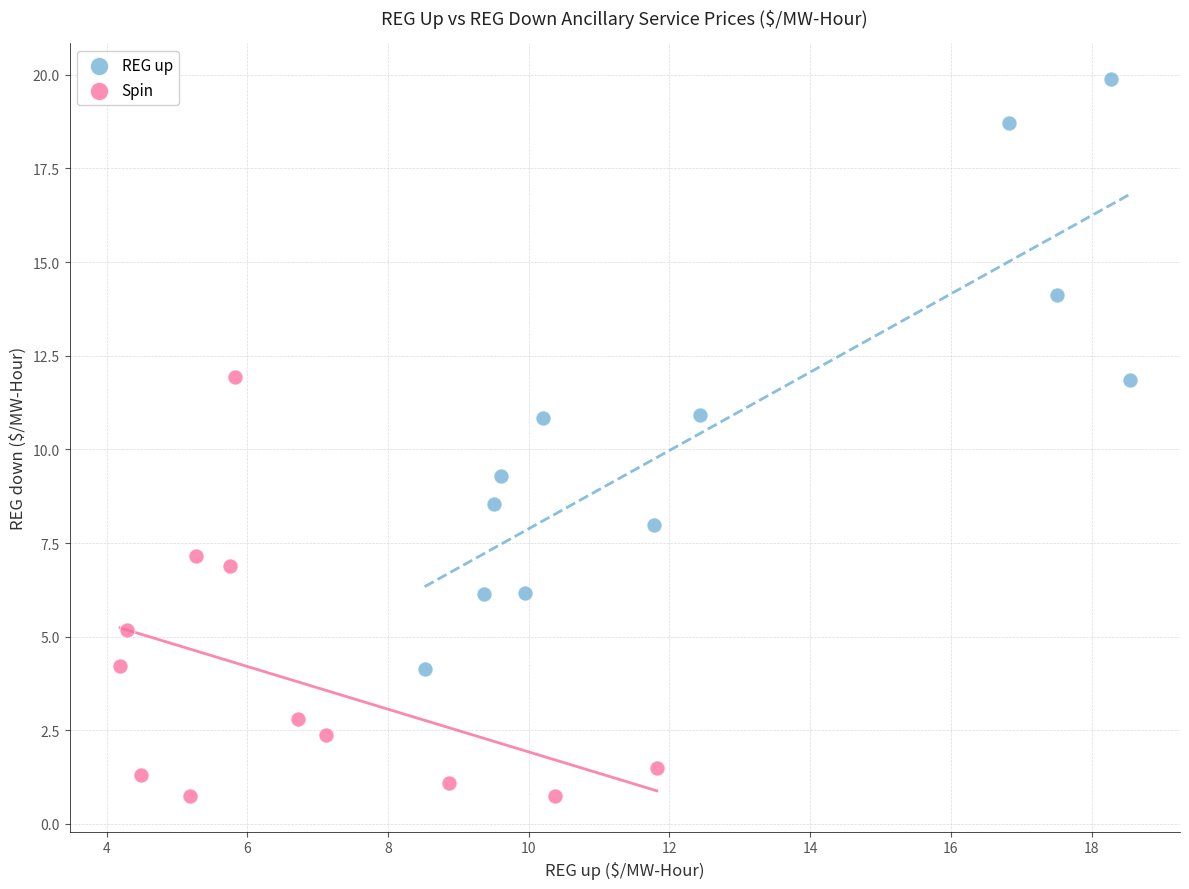

Which series has the widest spread of Y values?

REG up